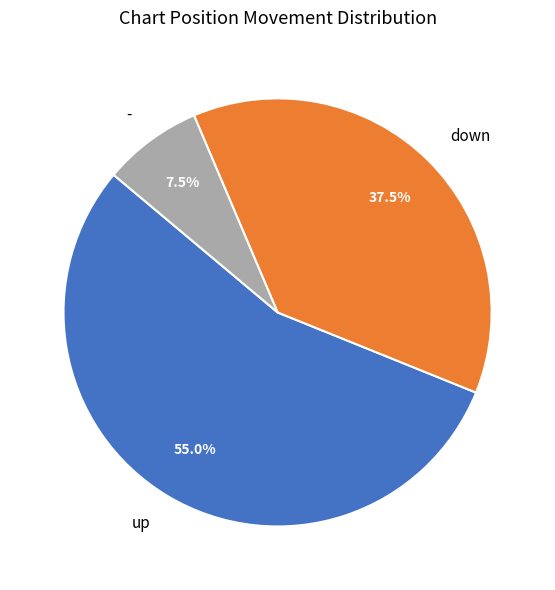

What is the total percentage of down and up?

92.5%